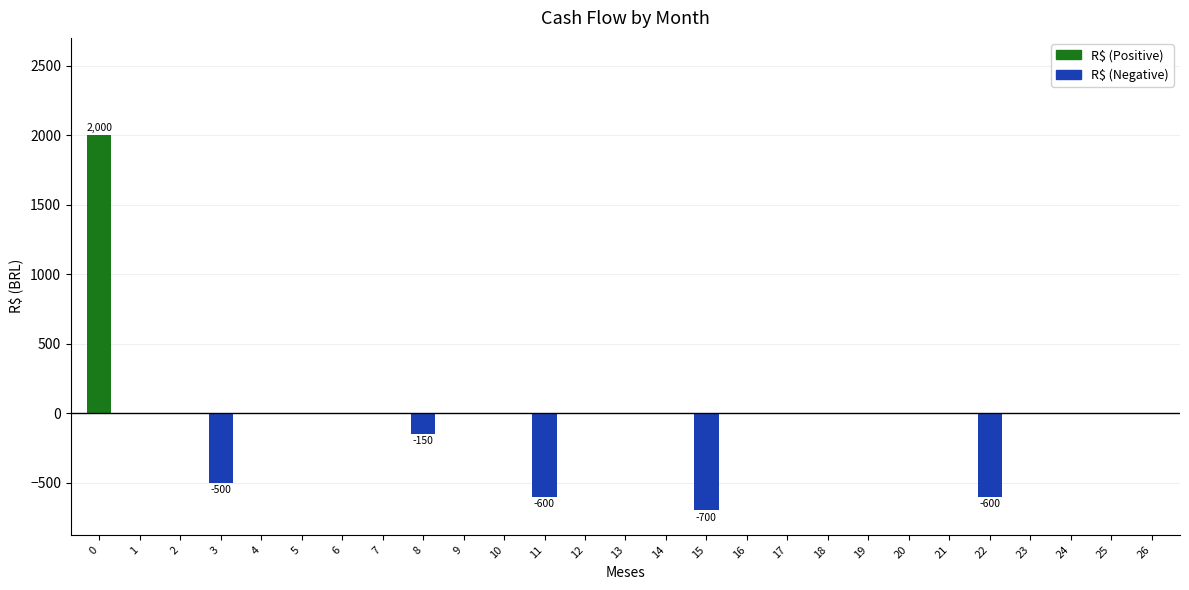

The value at 9 is 0. True or false?

True